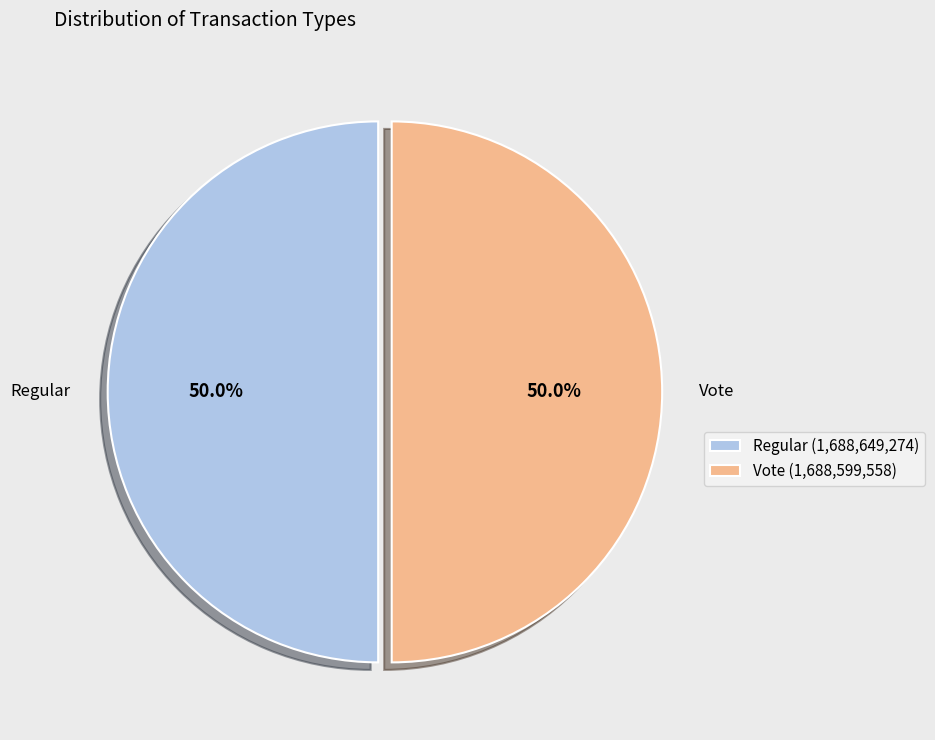

Combined, what portion of the pie is Regular and Vote?

100.0%